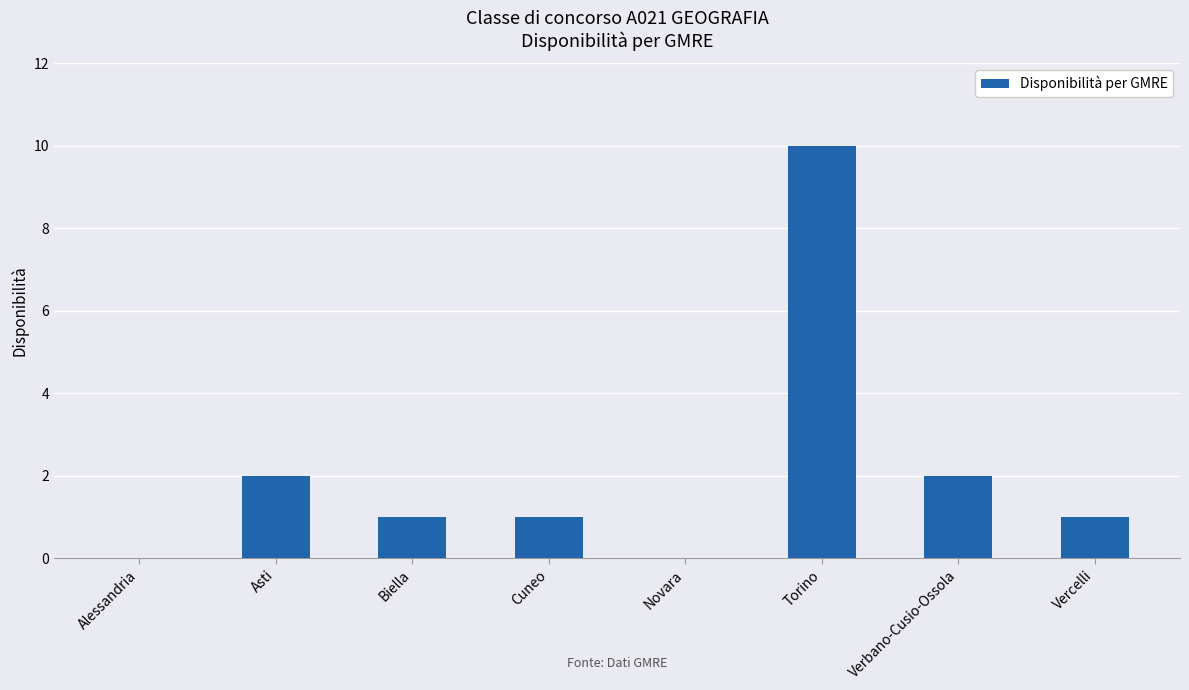

At which category does the chart reach its peak across all series?

Torino